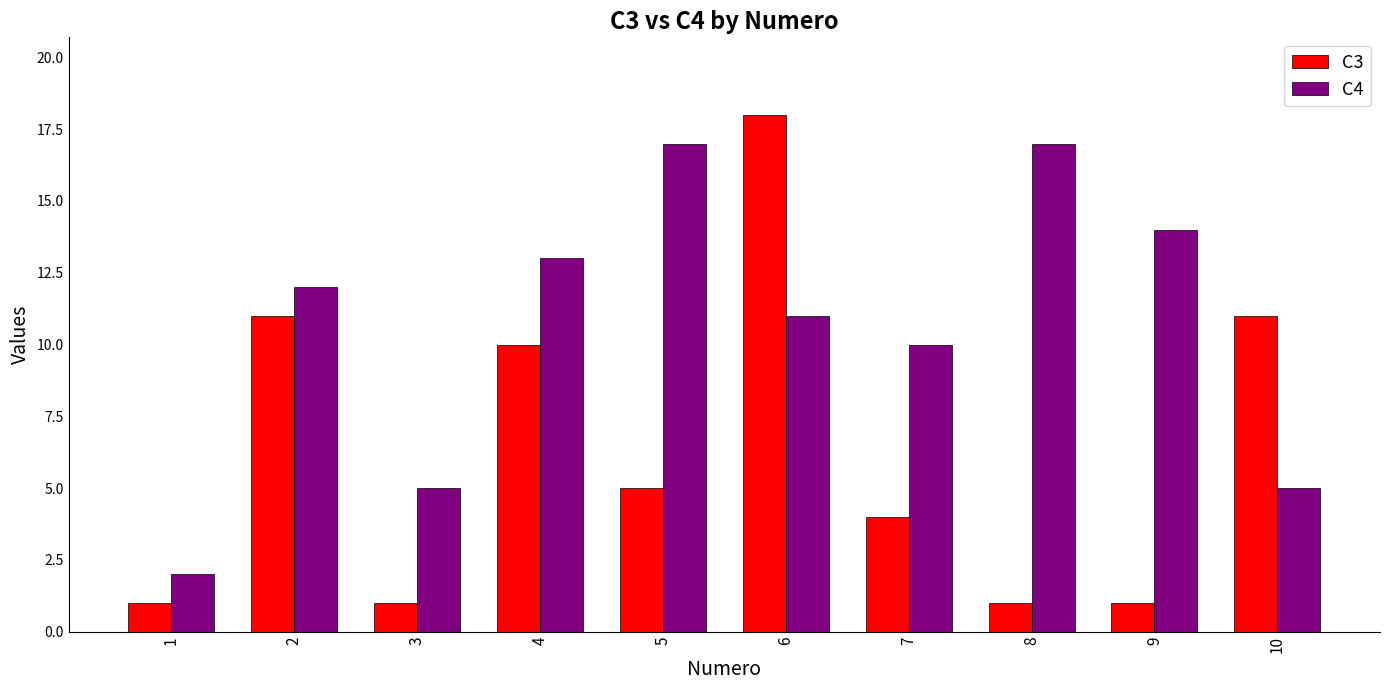

Count the number of categories in the chart.

10